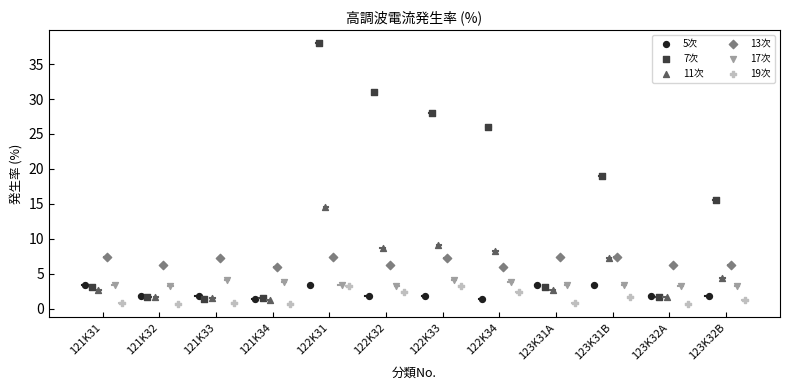

Which series has the largest Y range (max minus min)?

7次